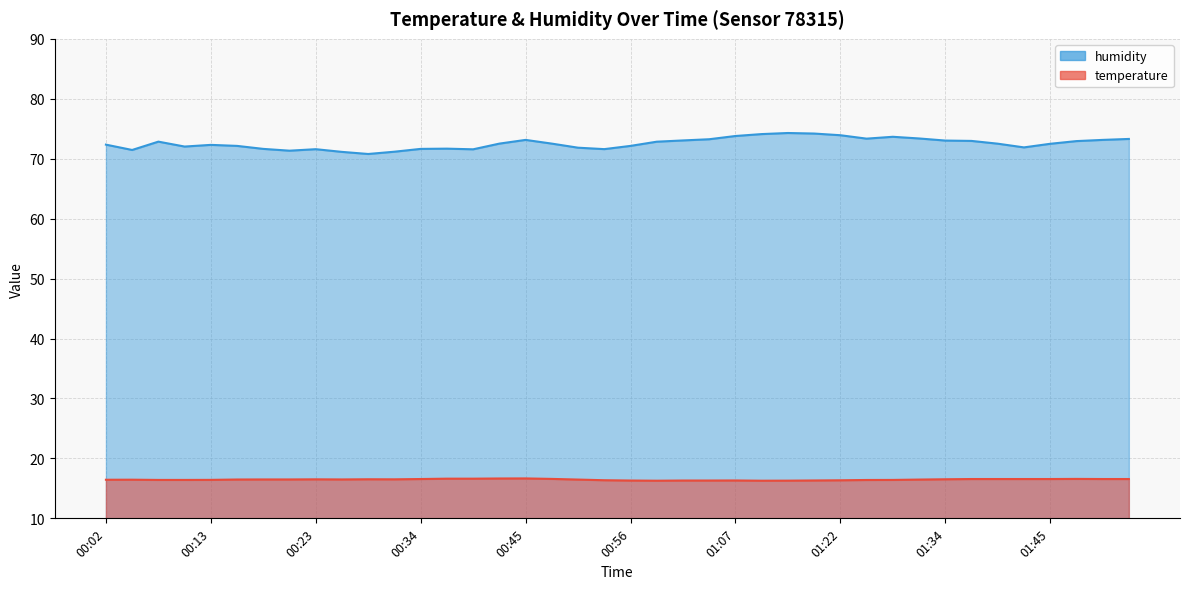

What are all the series names shown in the legend?

temperature, humidity